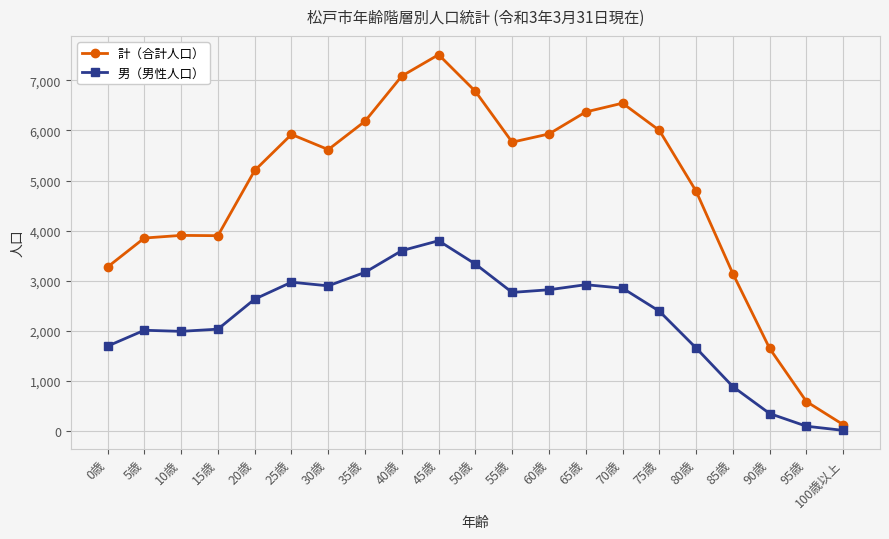

Does the chart display data point markers on the line(s)?

Yes